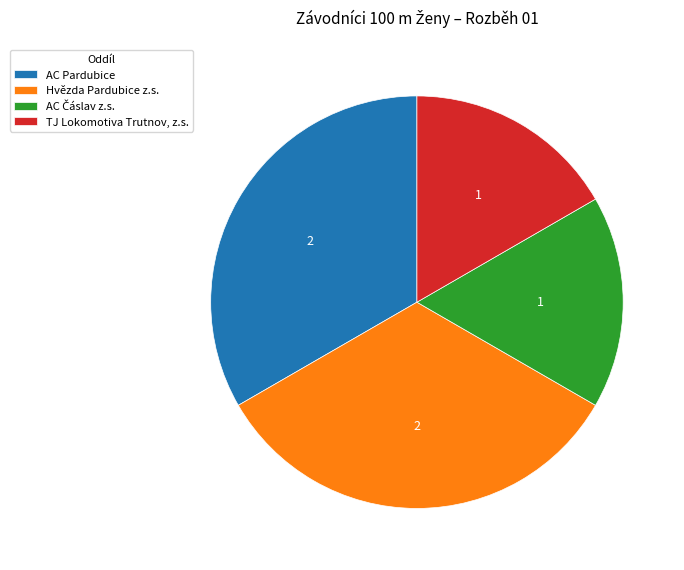

Is Hvězda Pardubice z.s. the majority of the pie?

No